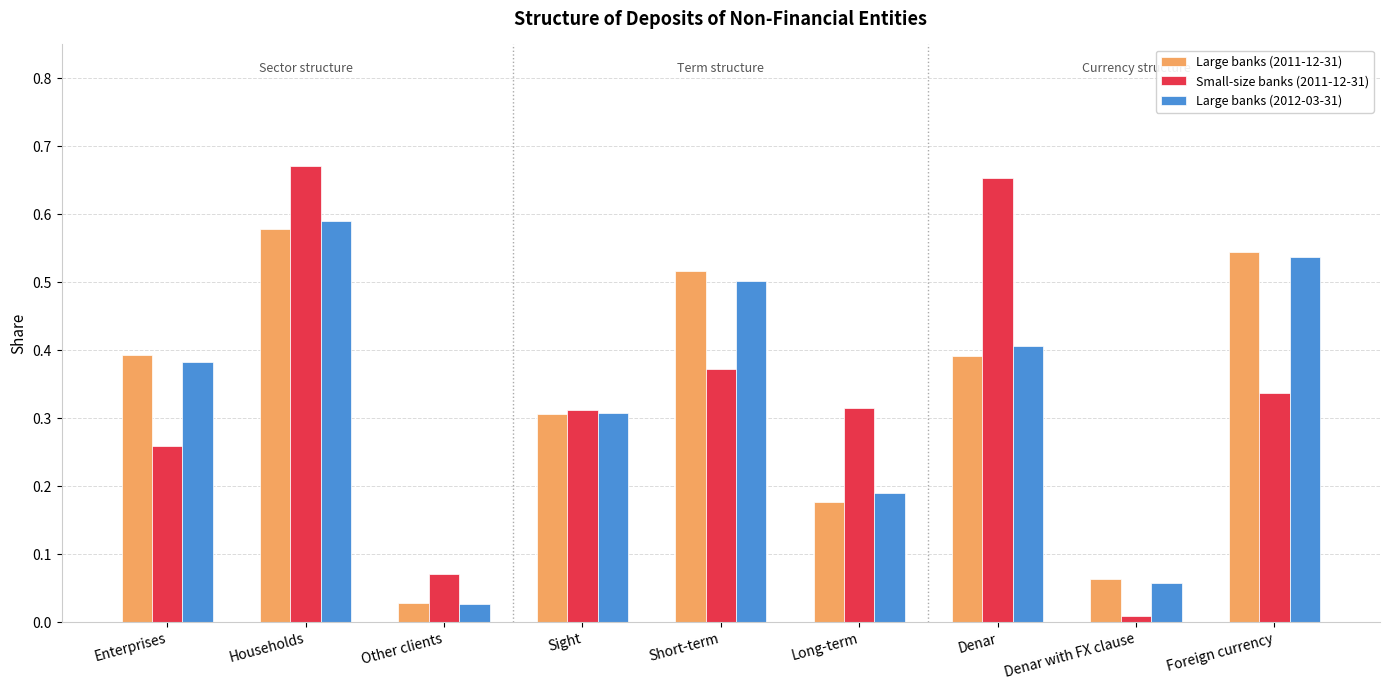

What is the sum of all Small-size banks (2011-12-31) values?

3.0